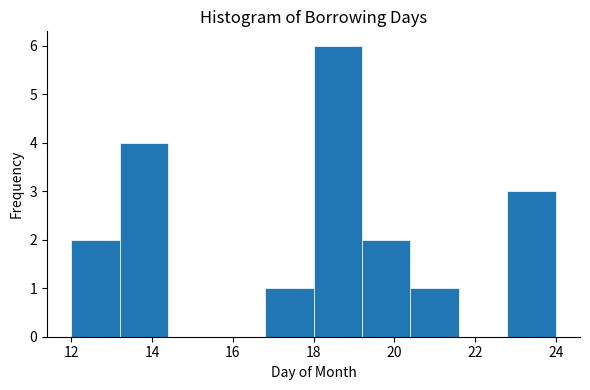

How tall is the bar that spans 13.2 to 14.4 on the x-axis? The values are not printed on the chart, so give them approximately, as read against the axis.

4